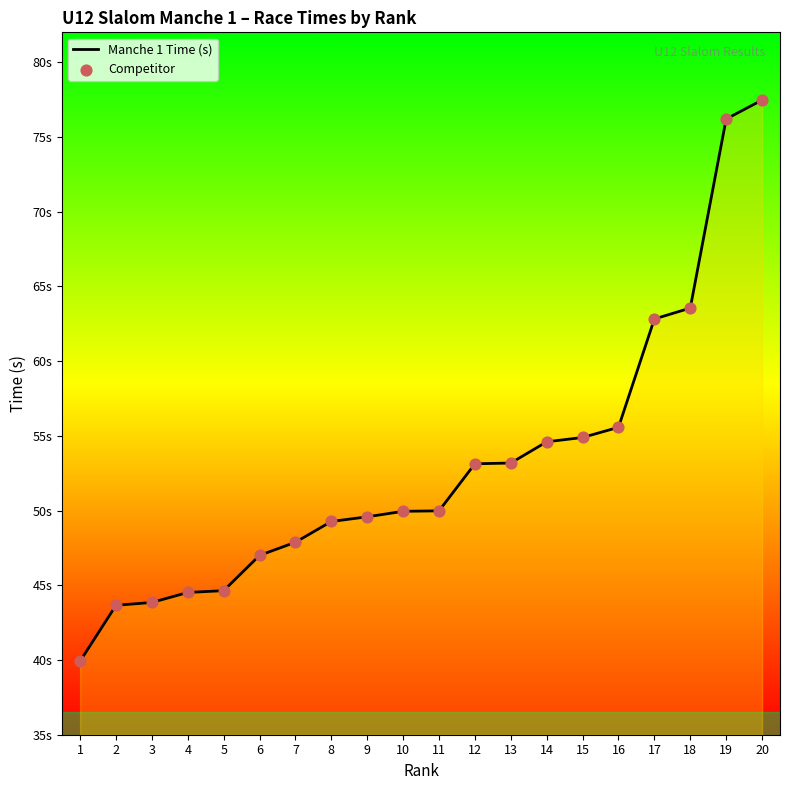

What is the change in value from 15 to 16?

+0.7